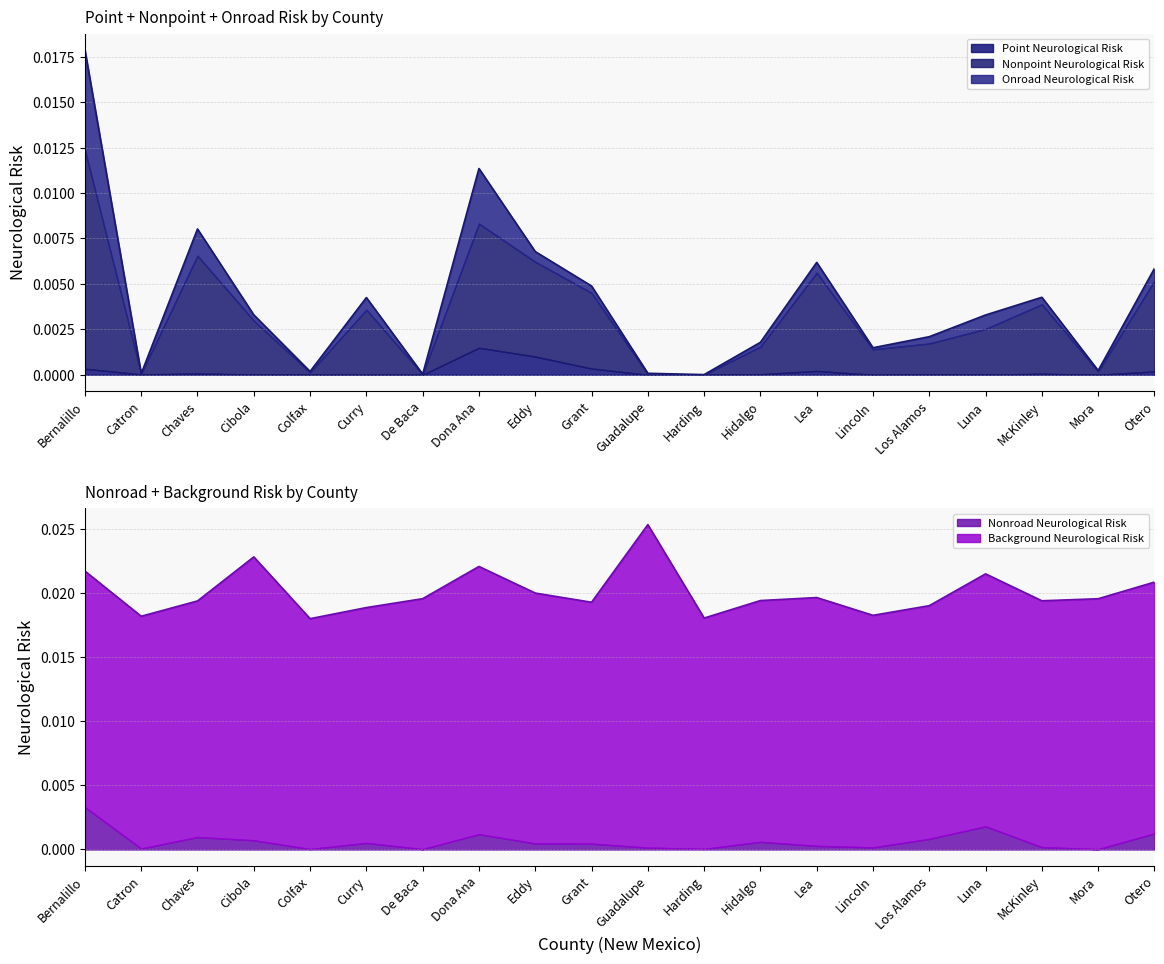

Rank the series by their maximum value, from lowest to highest.

Point Neurological Risk, Nonroad Neurological Risk, Onroad Neurological Risk, Nonpoint Neurological Risk, Background Neurological Risk